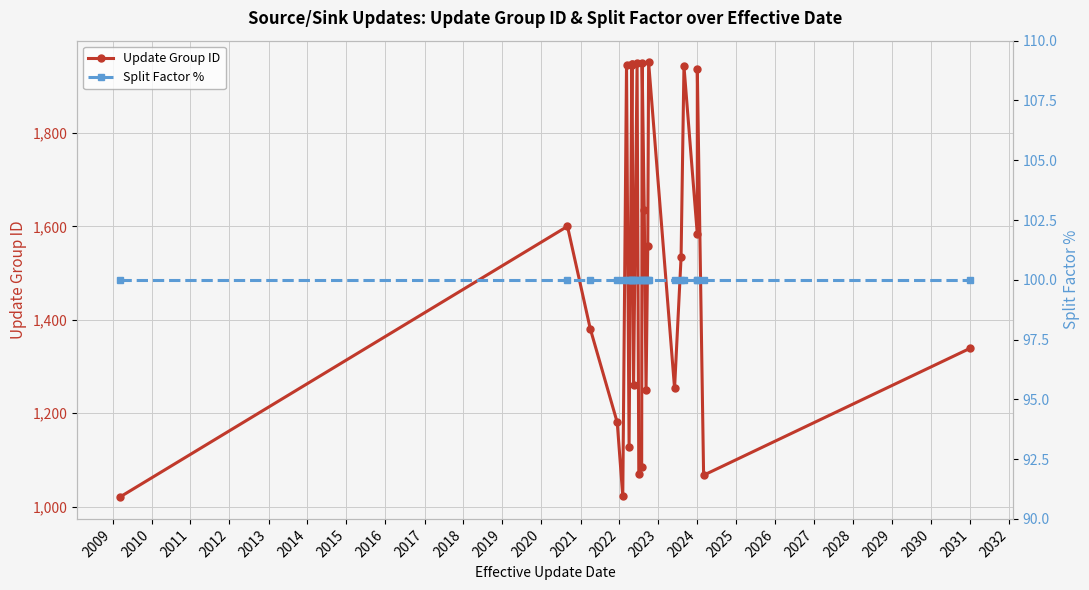

List the series in order of their overall mean, lowest first.

Split Factor %, Update Group ID